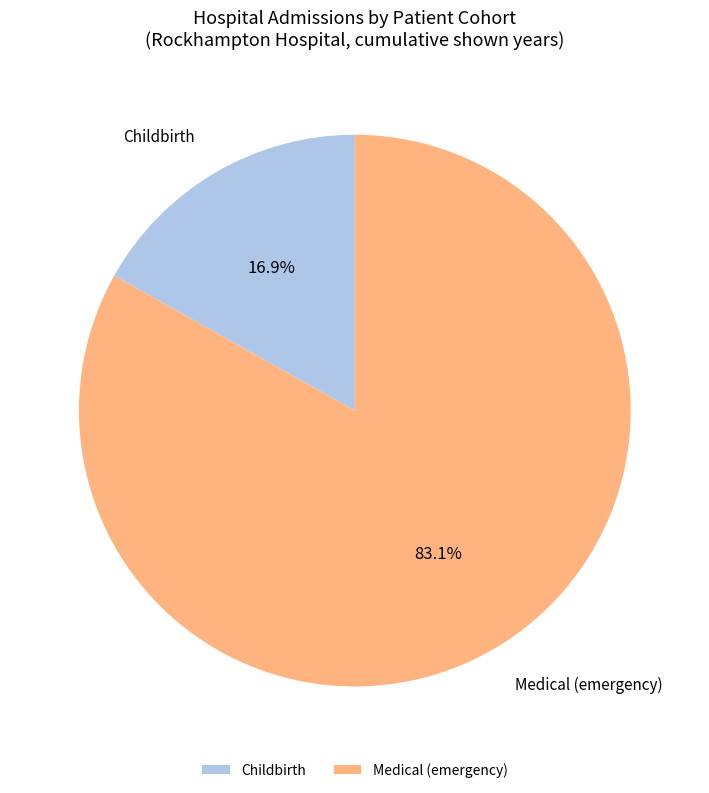

Does Childbirth account for over 50% of the chart?

No